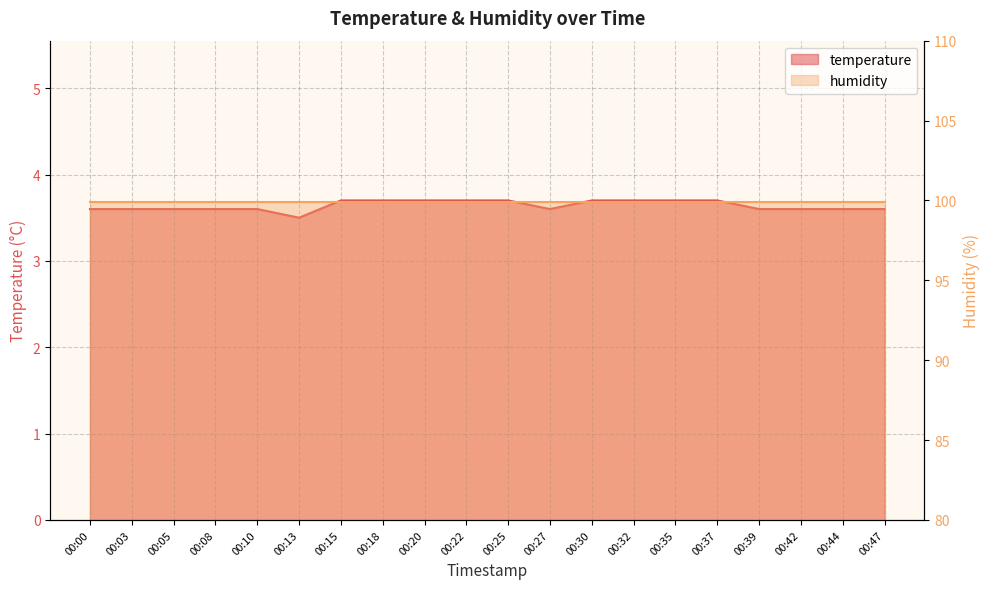

How many values are between 3 and 4?

20